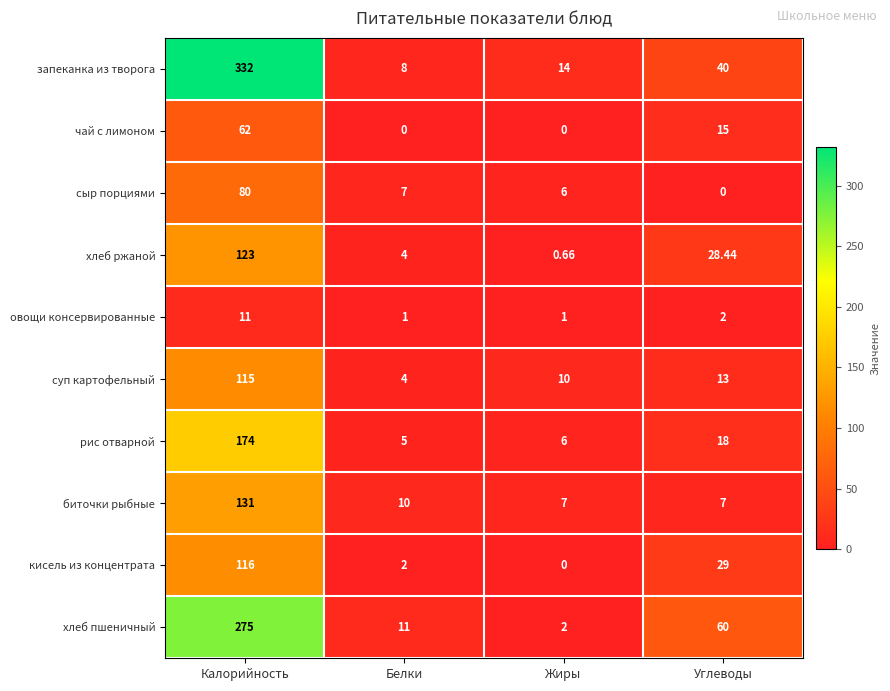

Is the value of овощи консервированные at Калорийность greater than the value of хлеб ржаной at Углеводы?

No